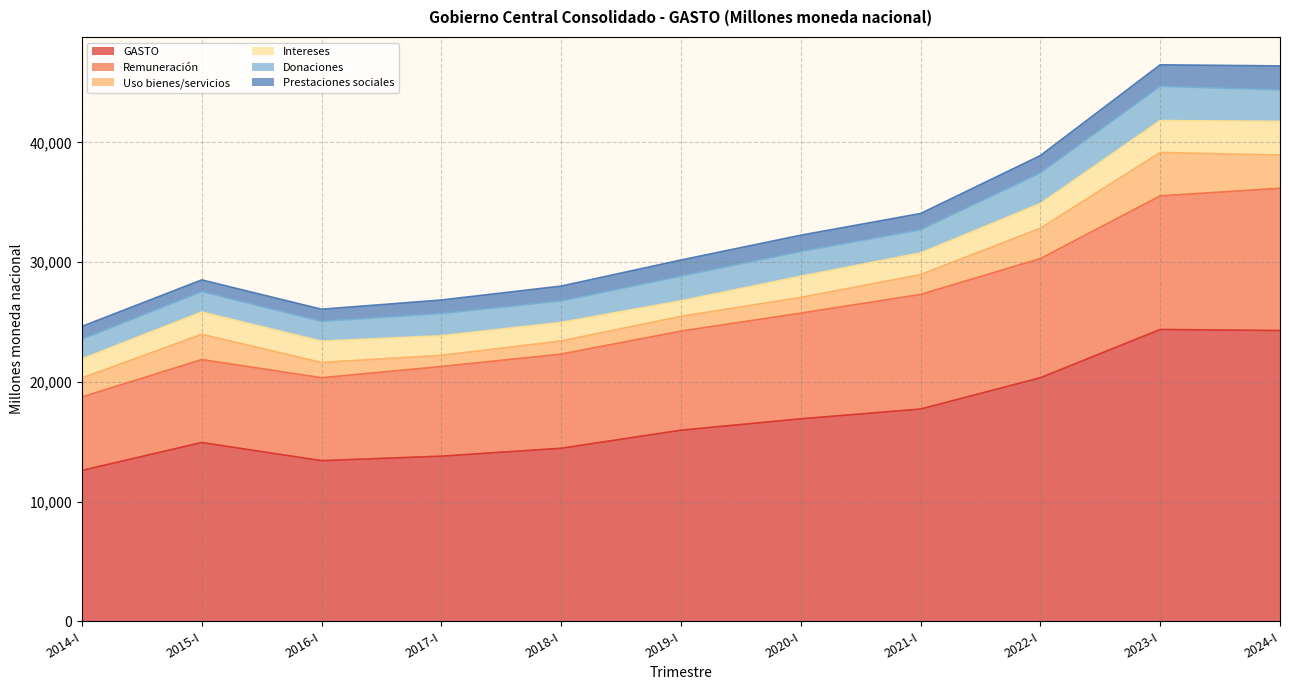

How many interior local valleys does the Remuneración series have?

1